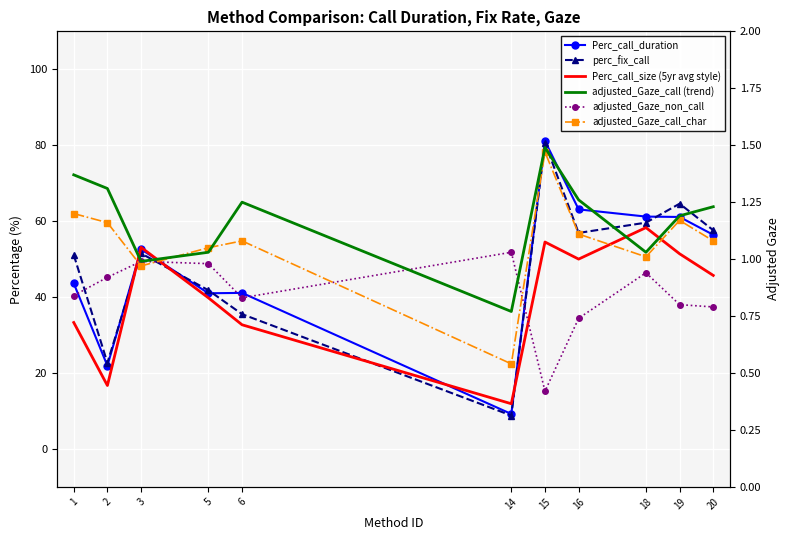

How many categories are shown in the chart?

11